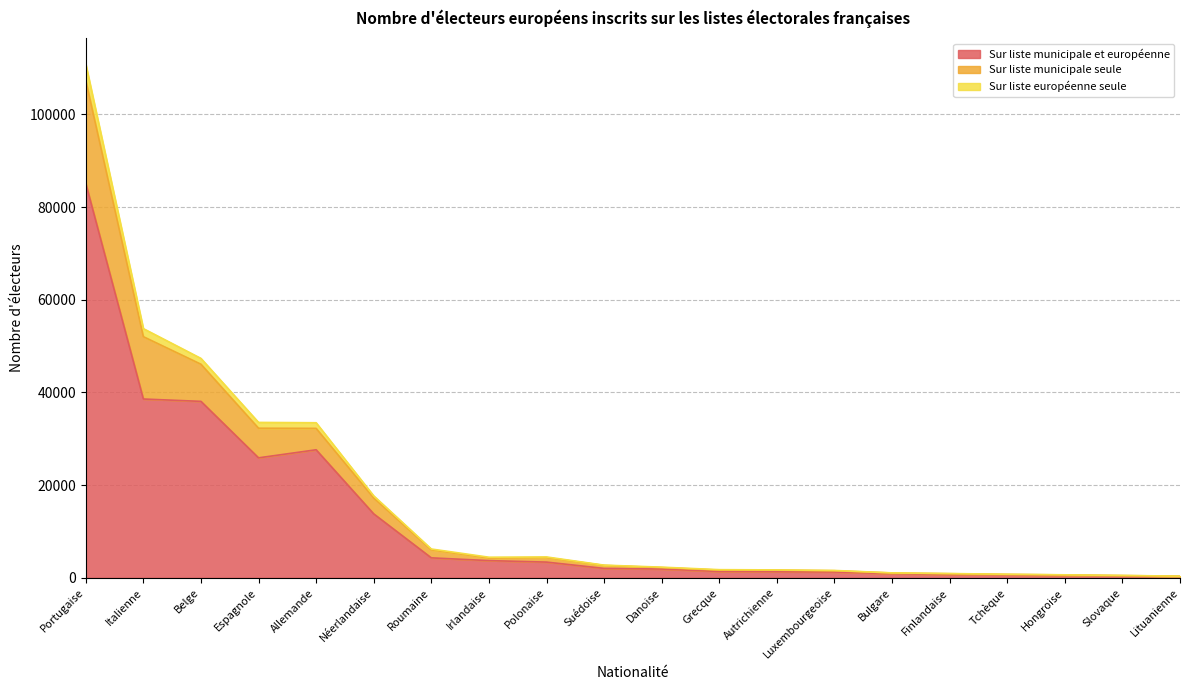

At which category is the sum across all series the highest?

Portugaise